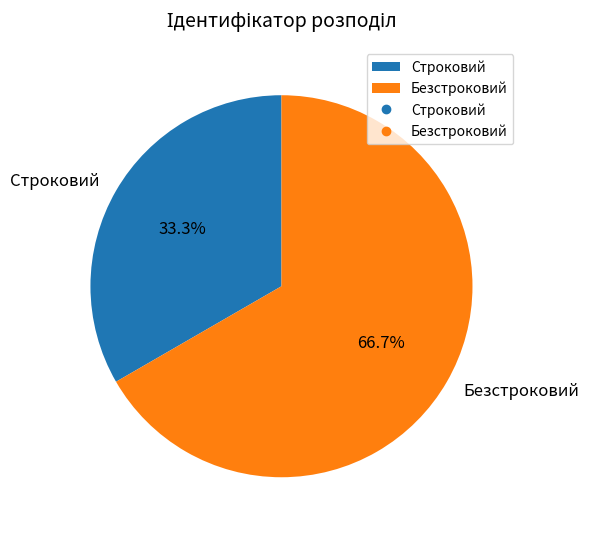

To the nearest percent, what is the difference between the Строковий and Безстроковий slice percentages?

33%